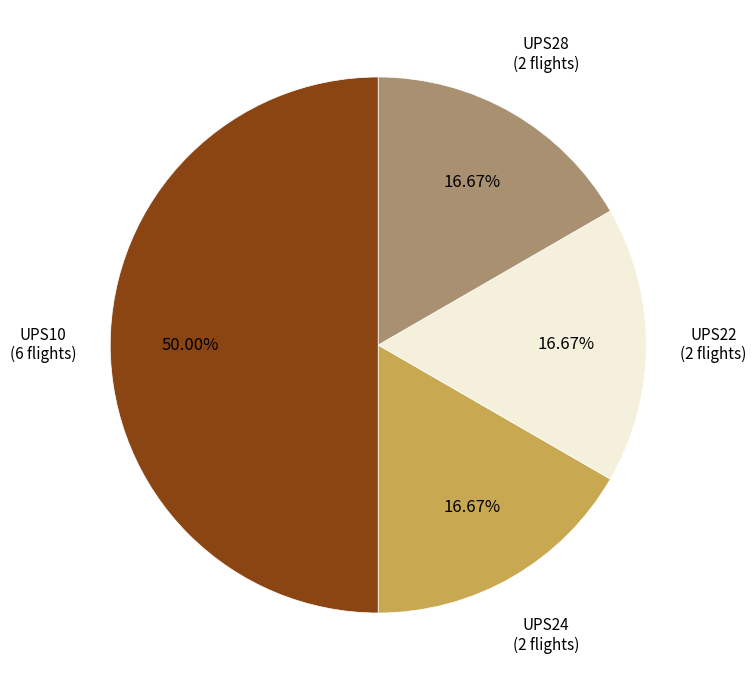

Which has a higher value, UPS22 or UPS10?

UPS10